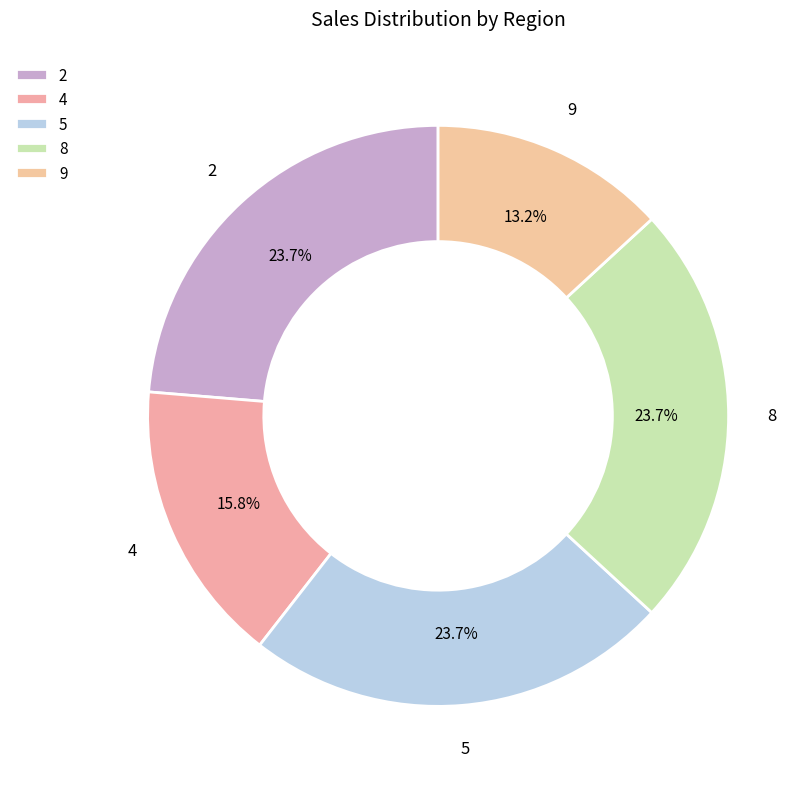

To the nearest percent, what portion does 2 represent?

24%